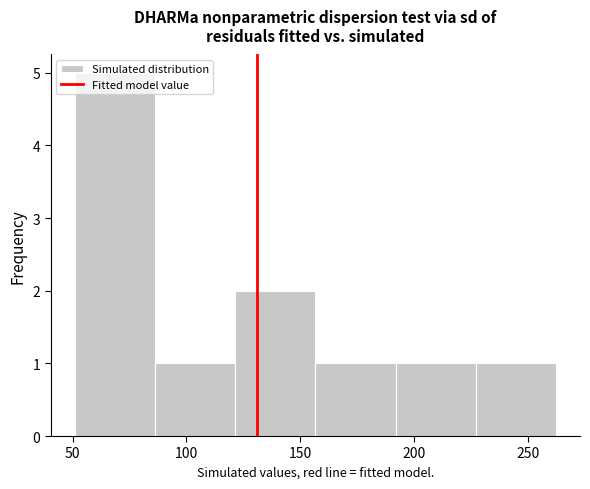

Reading left to right, transcribe this chart: for each bar, give the range it covers on the x-axis and its height. Neither the bar edges nor the heights are printed on the chart, so give them approximately, as read against the axes.

50 to 85: 5
85 to 120: 1
120 to 155: 2
155 to 190: 1
190 to 225: 1
225 to 260: 1